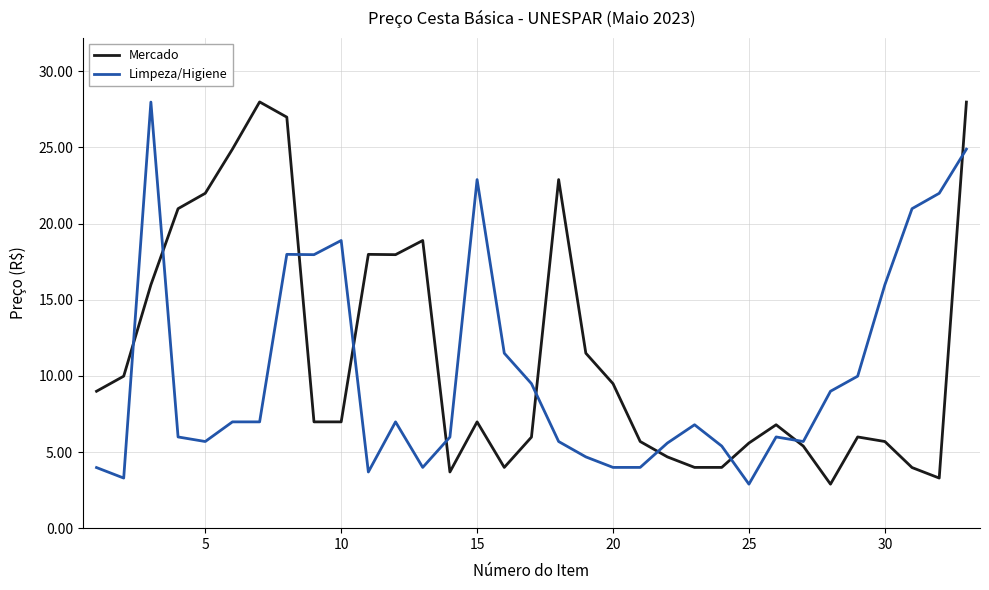

What is the lowest value of the Limpeza/Higiene series?

2.9